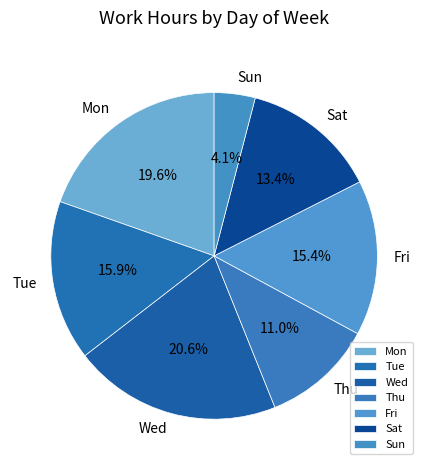

Which slice is the smallest?

Sun